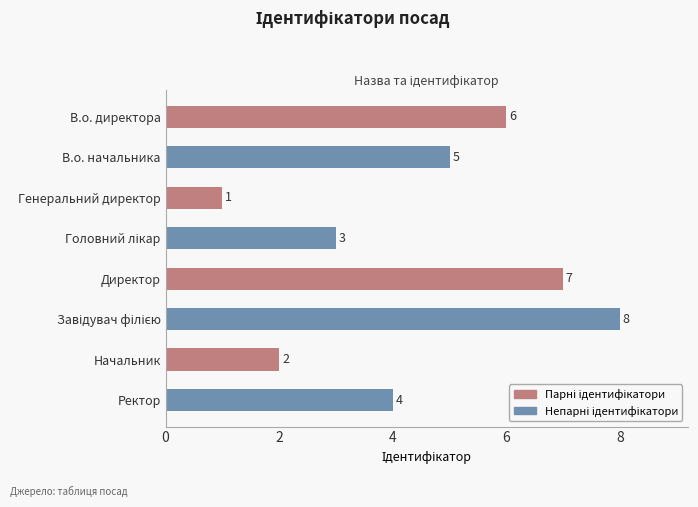

What is the difference between the maximum and second lowest values?

6